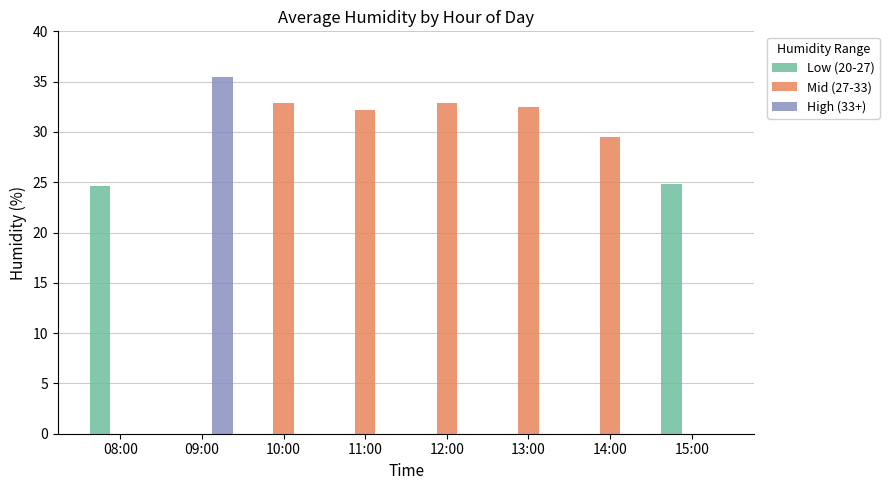

Between 14:00 and 15:00, which series saw the biggest shift?

Mid (27-33)